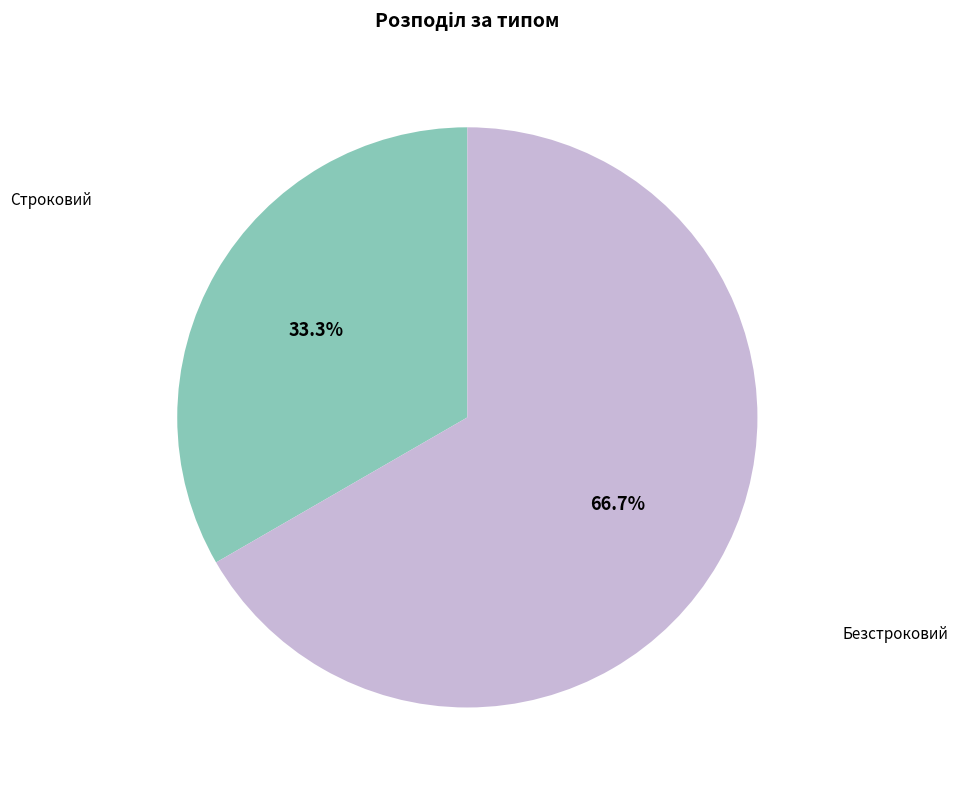

Is there any slice that represents more than half of the pie?

Yes